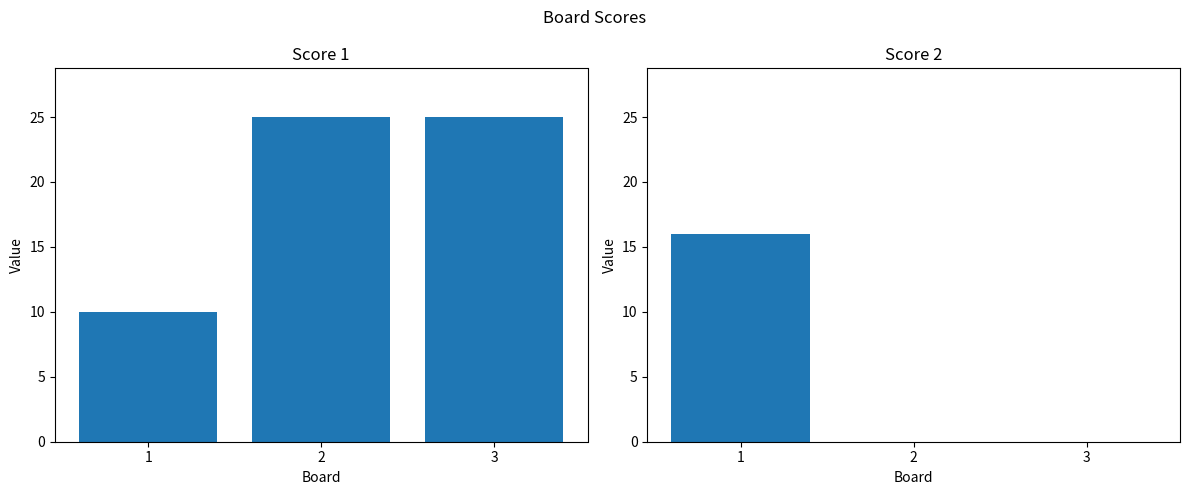

How many values in the Score 2 series exceed 0?

1